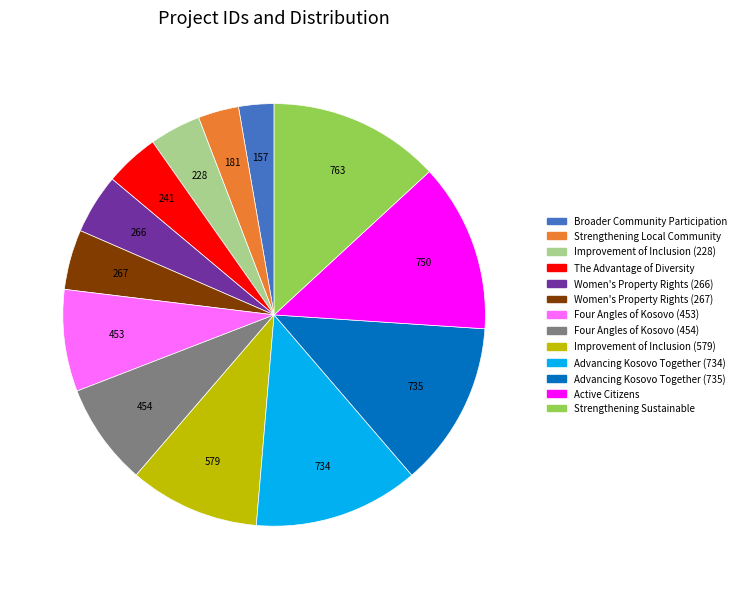

How many slices are in this pie chart?

13